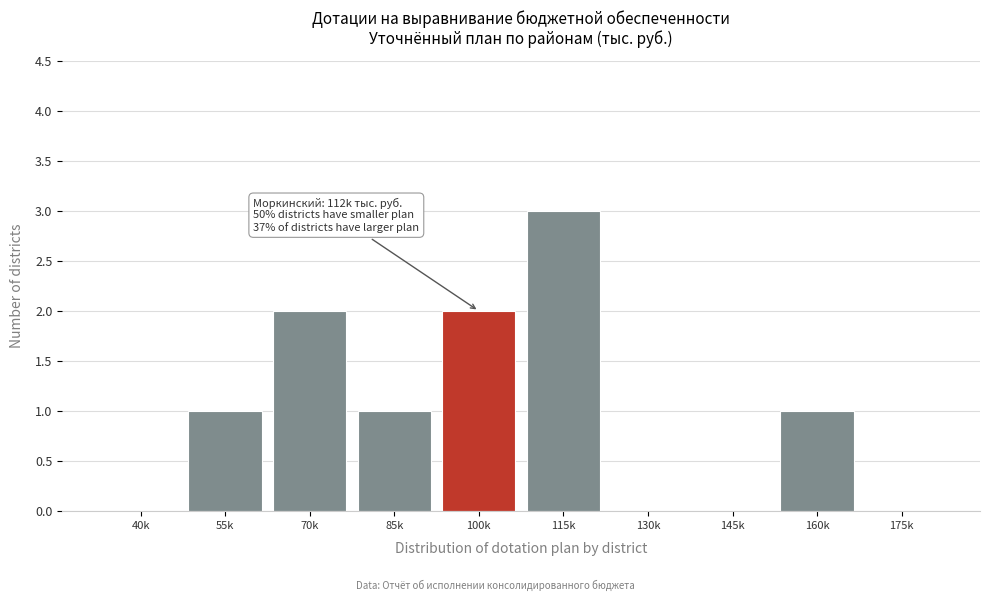

Reading right to left, list all the values displayed in this chart.

175k=0	160k=1	145k=0	130k=0	115k=3	100k=2	85k=1	70k=2	55k=1	40k=0